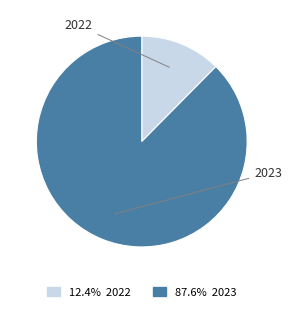

Does any single category account for the majority?

Yes